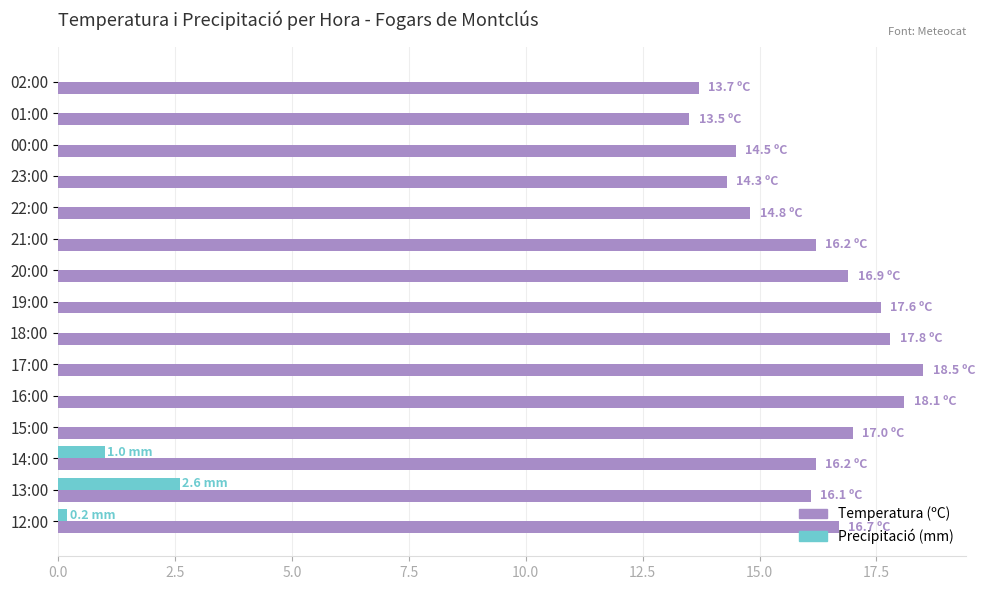

Is it true that Temperatura (ºC) equals 10.5 at 13:00?

False